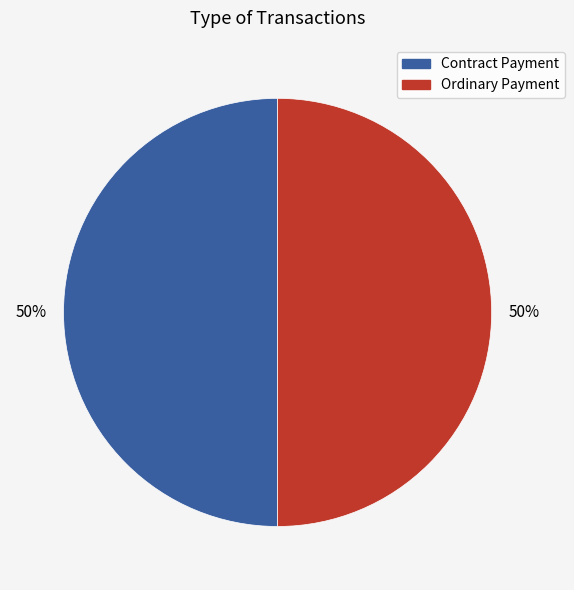

To the nearest percent, what percentage of the pie is Ordinary Payment?

50%